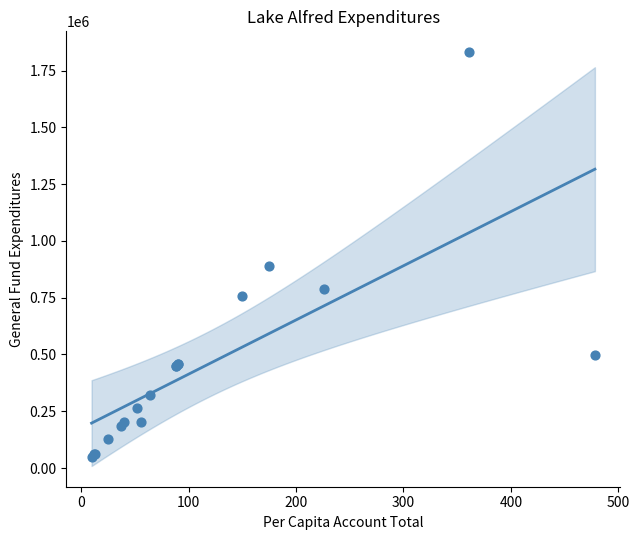

What Y value in the scatter plot is closest to 940226?

887392